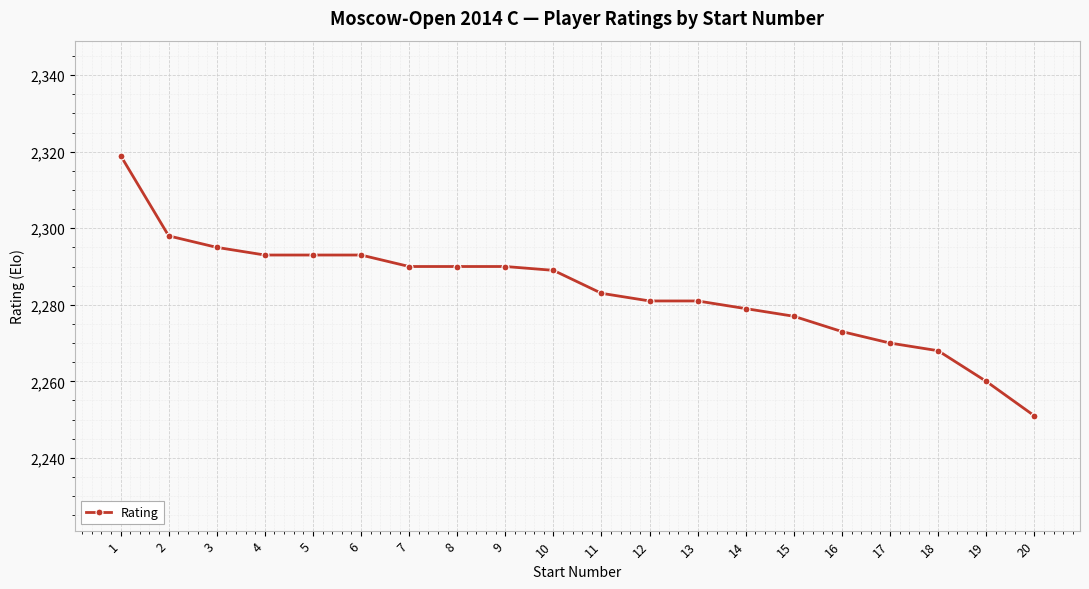

Where is the data nearest to the value 2285?

11